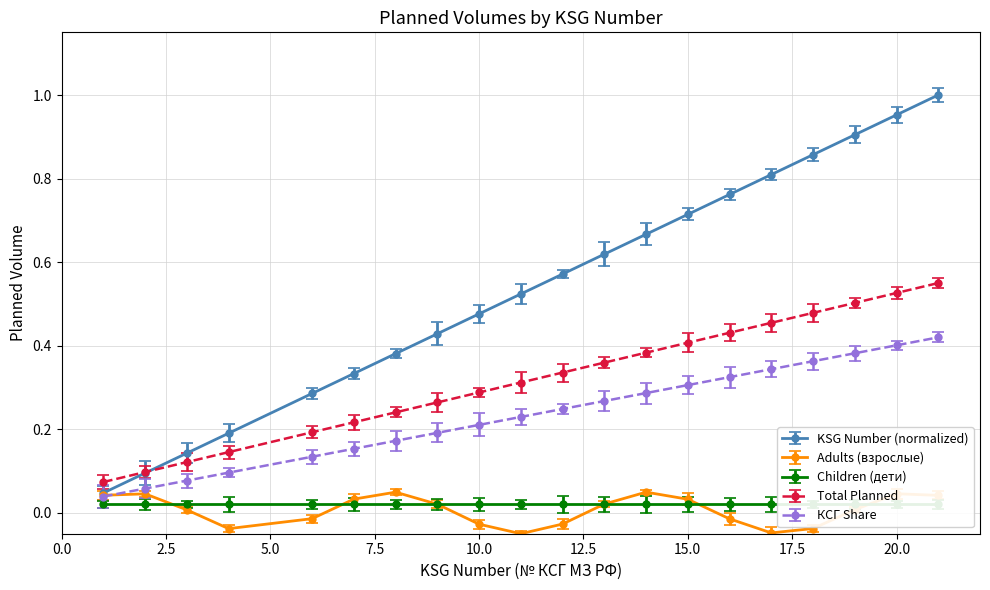

The КСГ Share series shows 0.3 at 15.0. True or false?

True